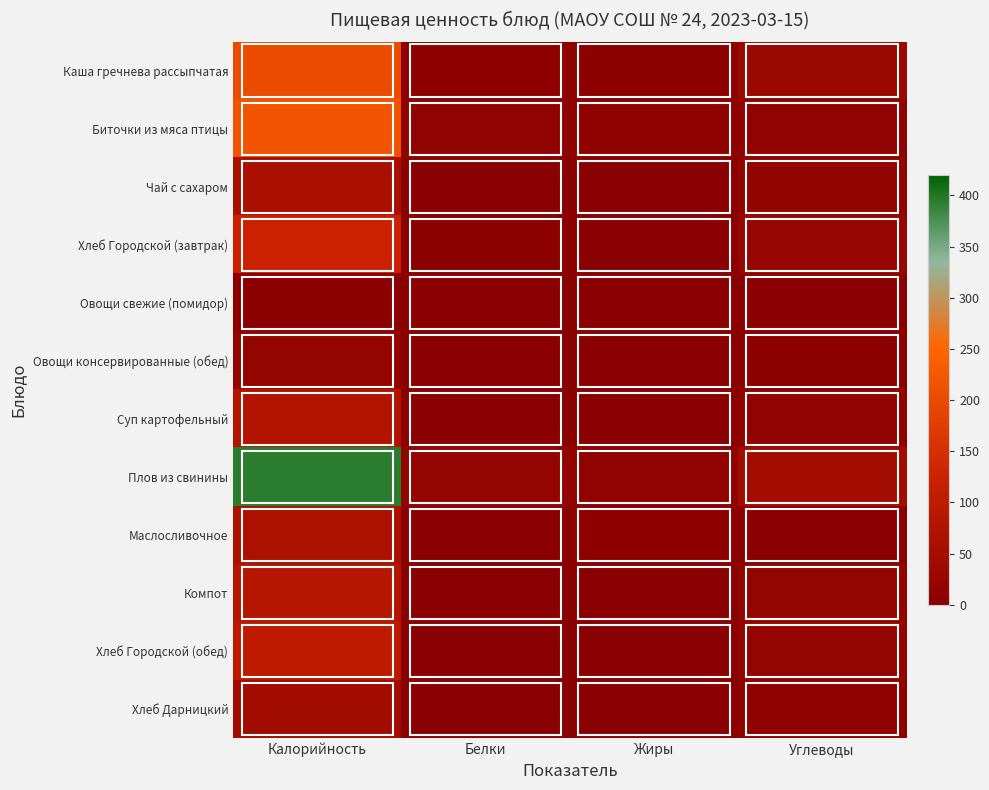

Which series has the widest spread of values?

Плов из свинины